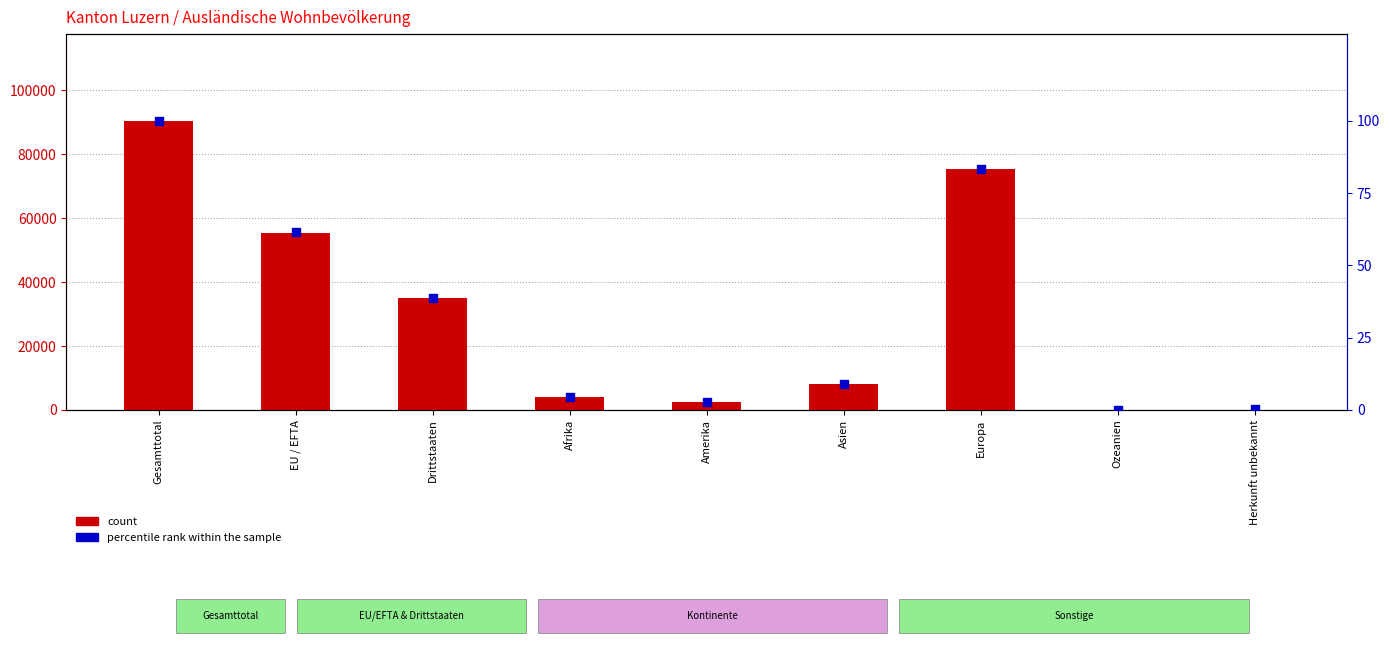

Which series has the largest total across all categories?

count